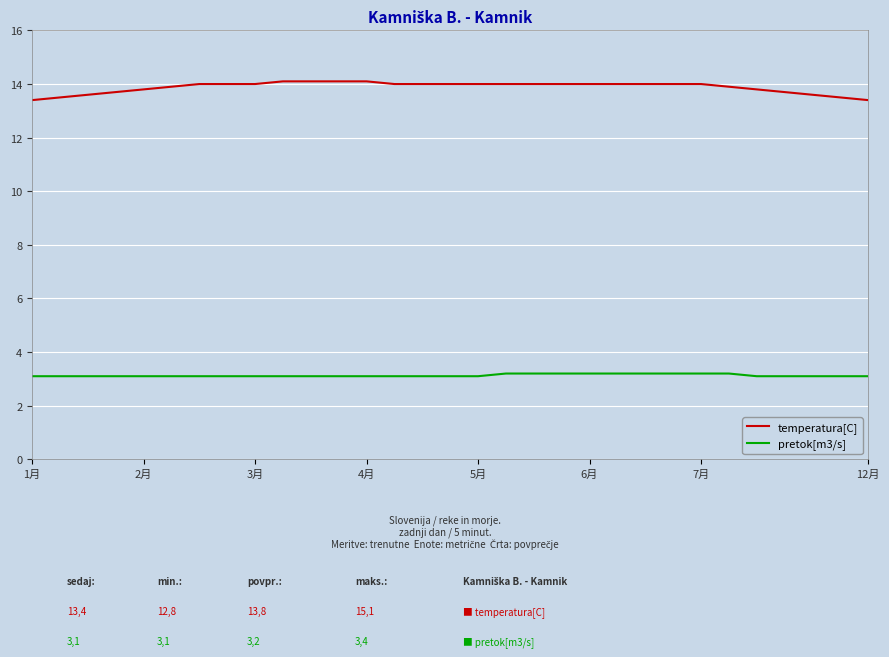

True or false: pretok[m3/s] and temperatura[C] cross at least once.

False